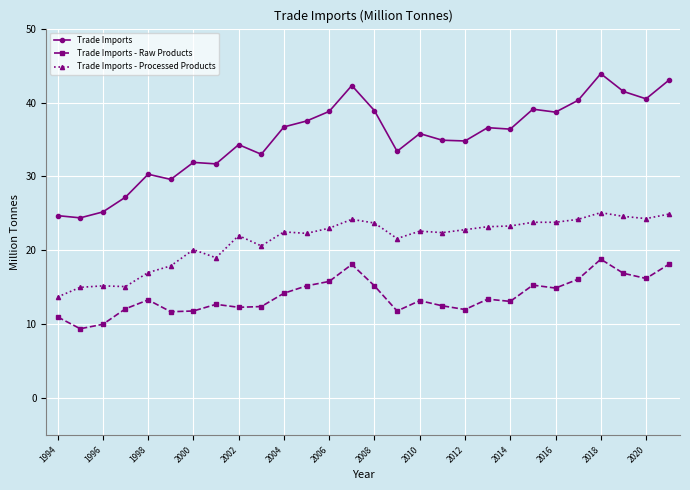

Which series has the largest range (max minus min)?

Trade Imports